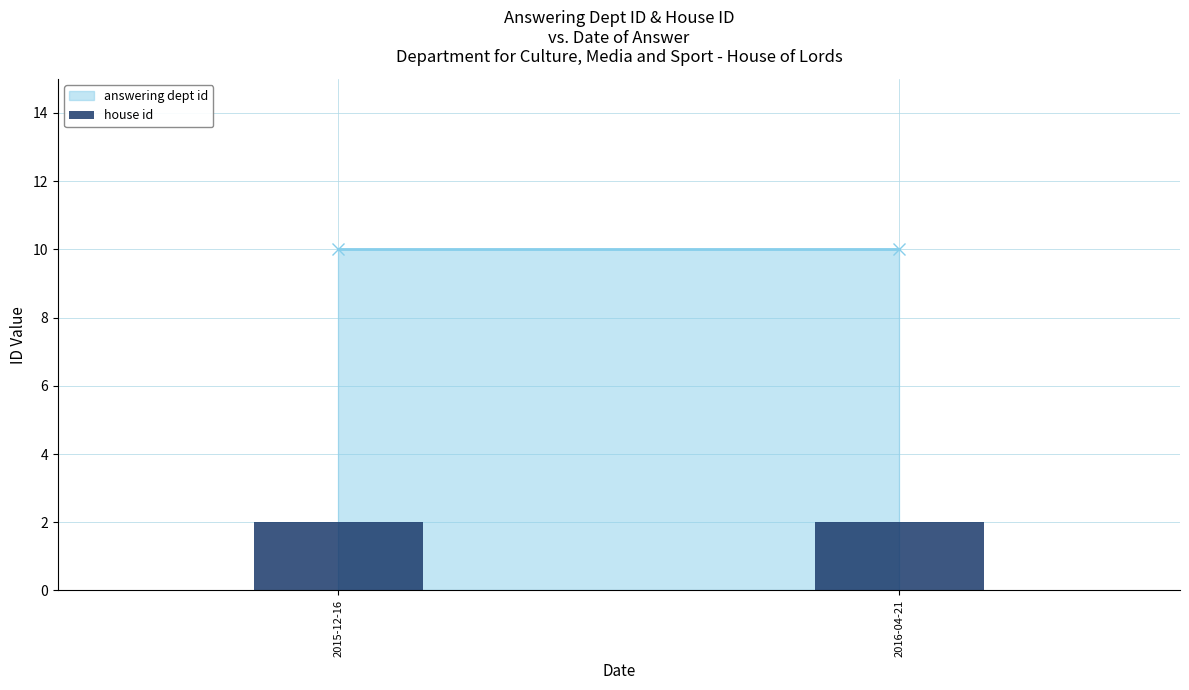

What is the sum of the answering dept id values at 2016-04-21 and 2015-12-16?

20